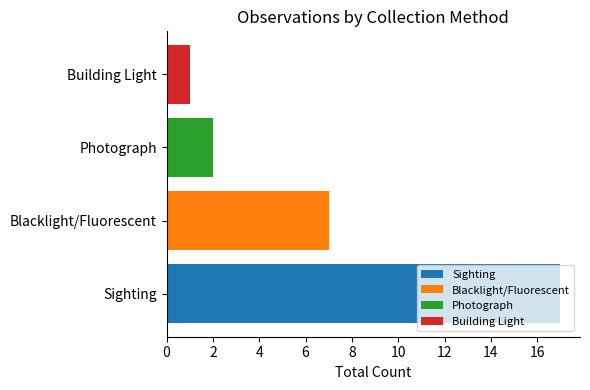

What is the maximum value shown in the chart?

17